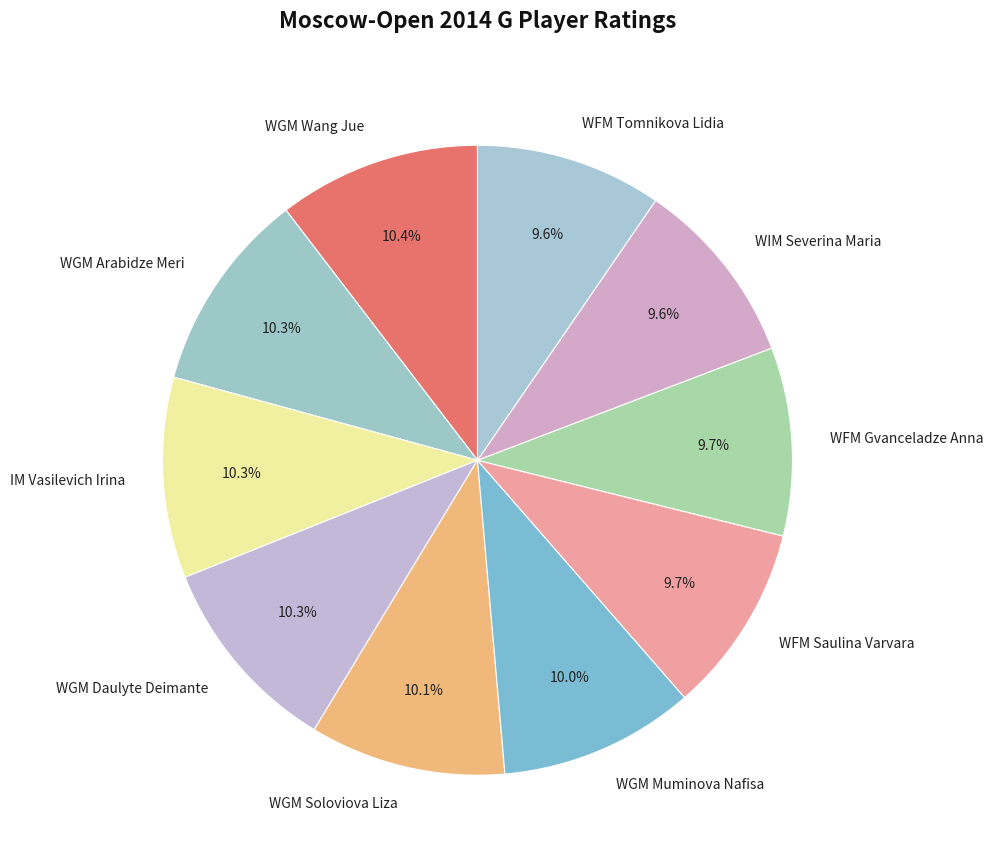

What portion of the pie excludes WFM Tomnikova Lidia?

90.4%